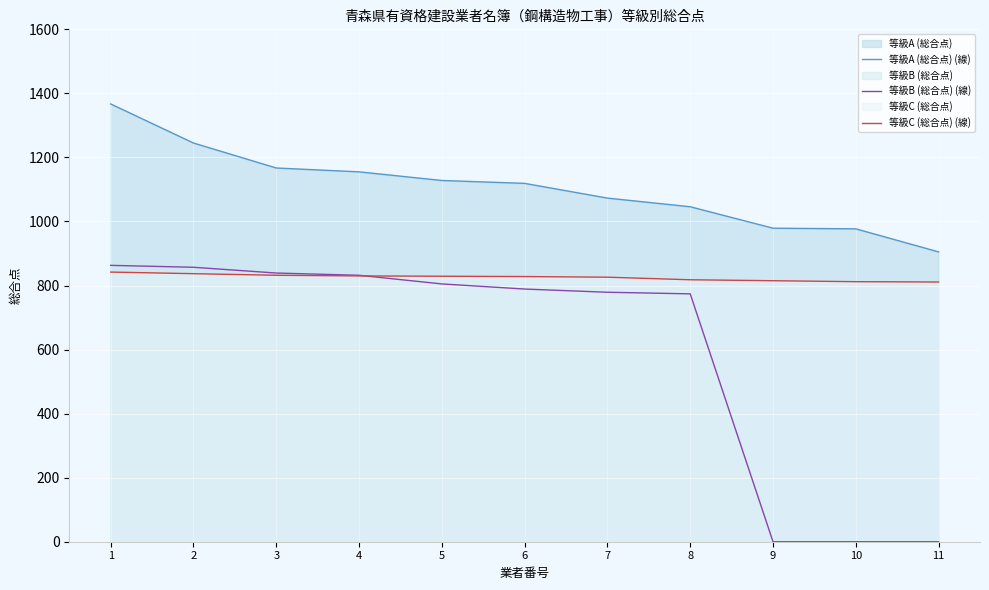

What is the difference between the highest and lowest values at 3?

335